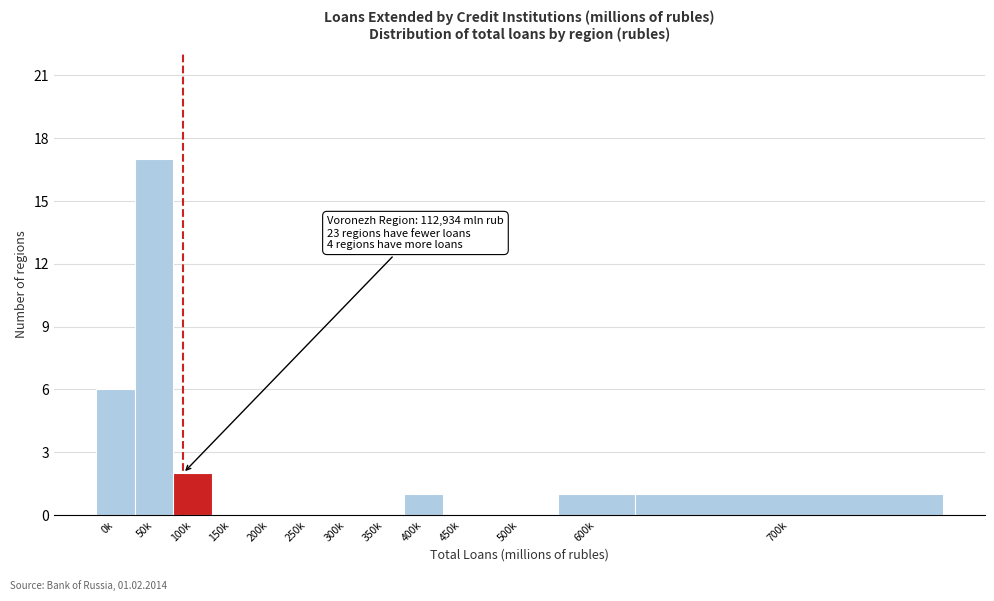

Reading left to right, what are all the values shown in this chart?

0k=6	50k=17	100k=2	150k=0	200k=0	250k=0	300k=0	350k=0	400k=1	450k=0	500k=0	600k=1	700k=1